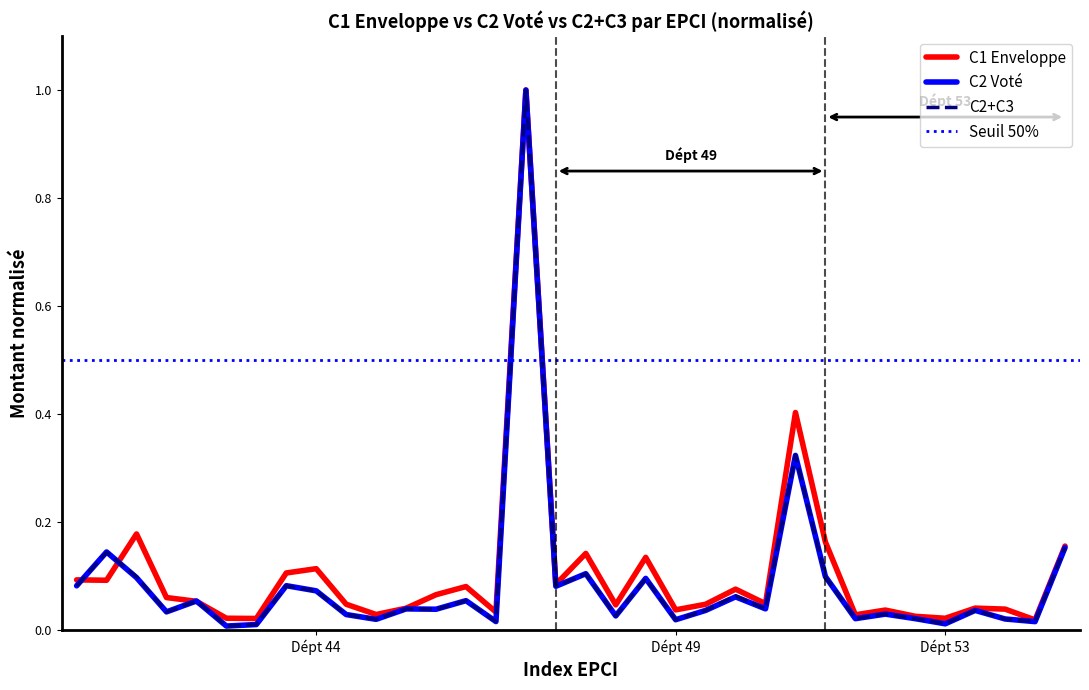

At which category is the sum across all series the highest?

44